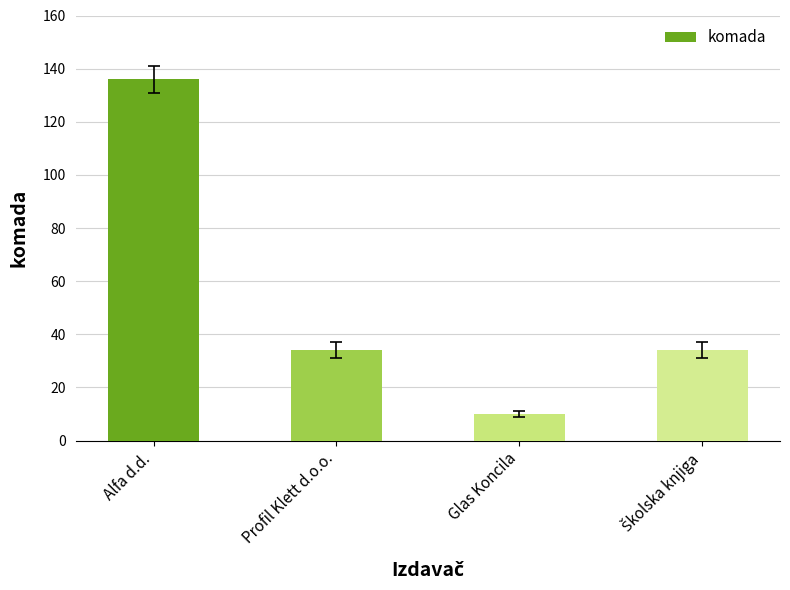

True or false: the data shows 19 at Profil Klett d.o.o..

False